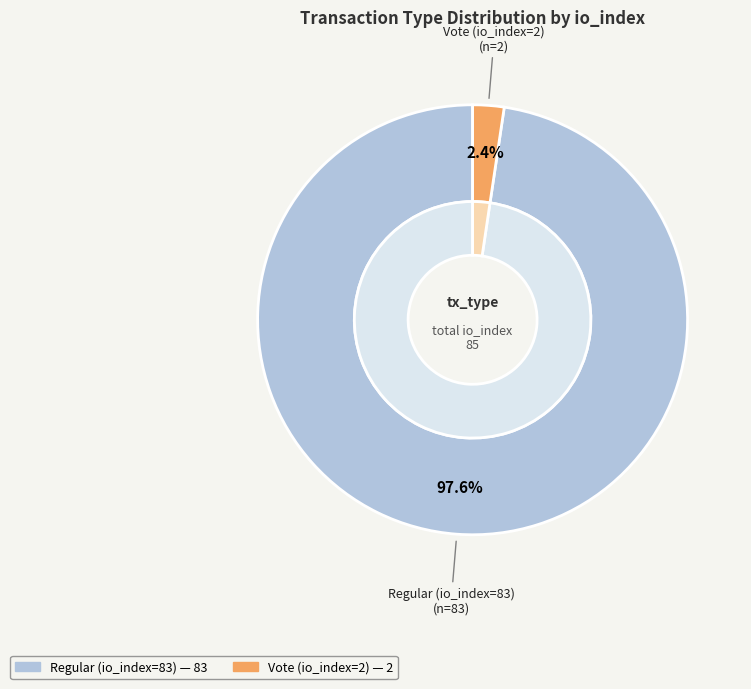

To the nearest percent, what is the difference between the largest and smallest slice percentages?

95%